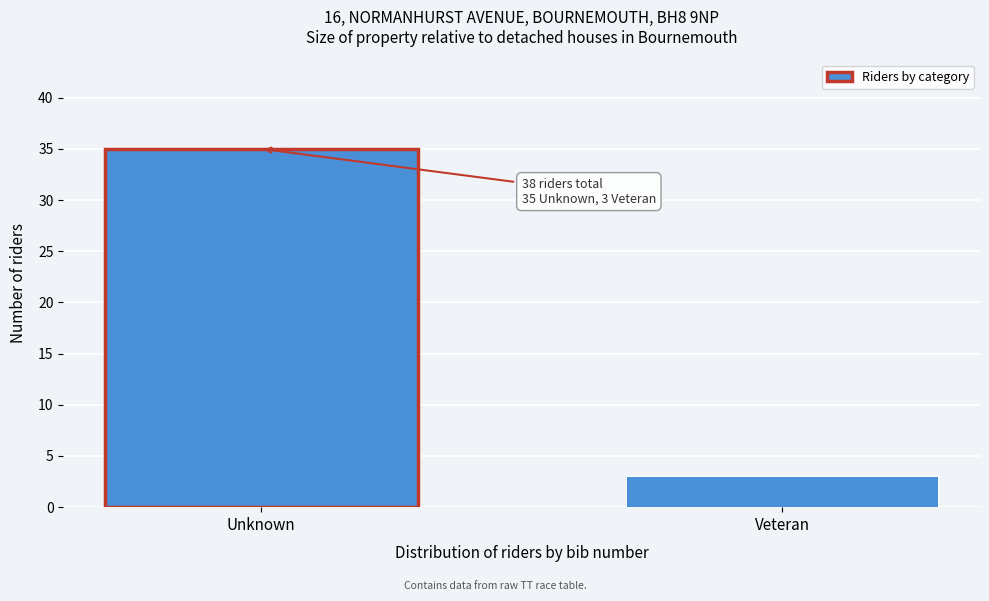

Reading left to right, extract all data points from this chart.

Unknown=35	Veteran=3